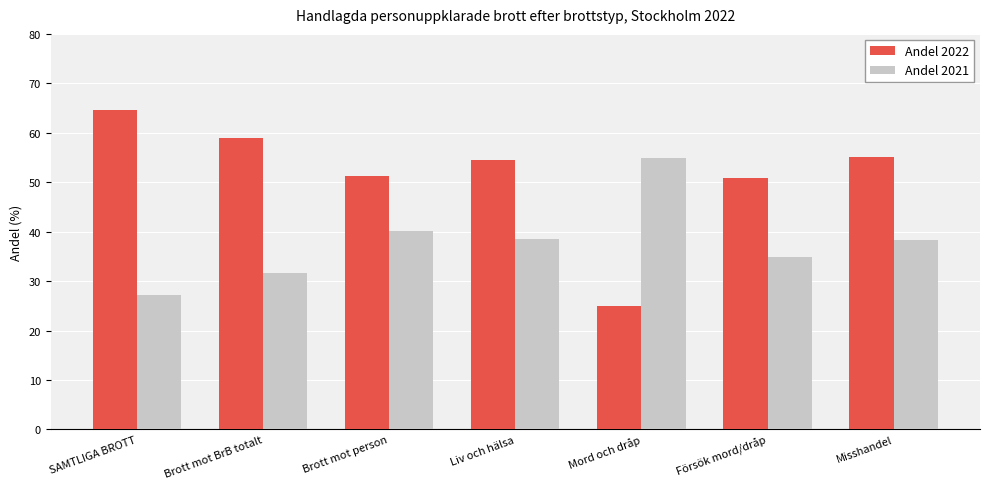

What is the label of the 6th bar from the right?

Brott mot BrB totalt